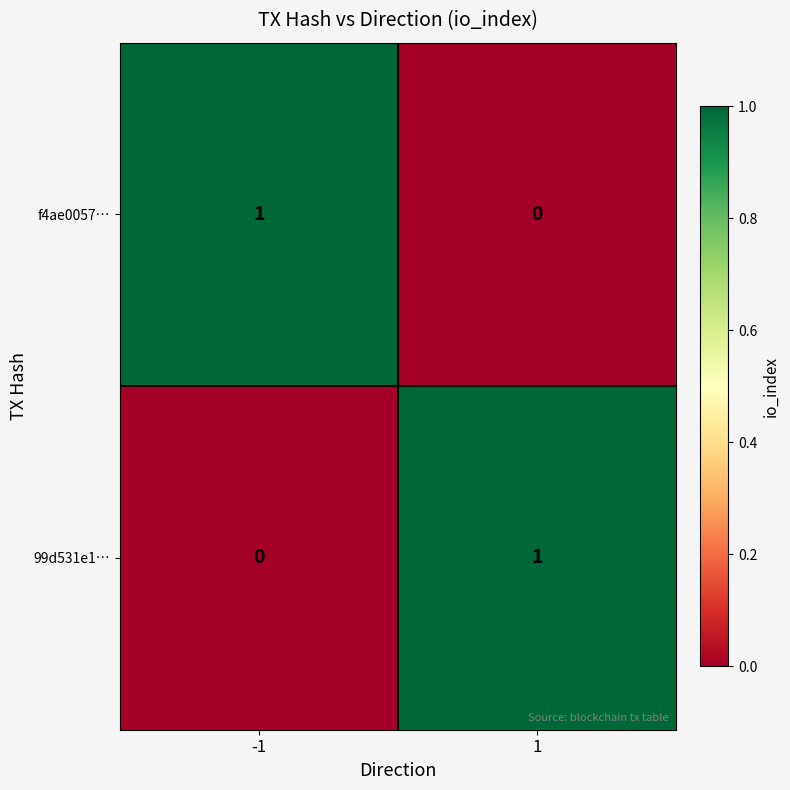

Is the value of f4ae0057… at -1 greater than the value of 99d531e1… at -1?

Yes